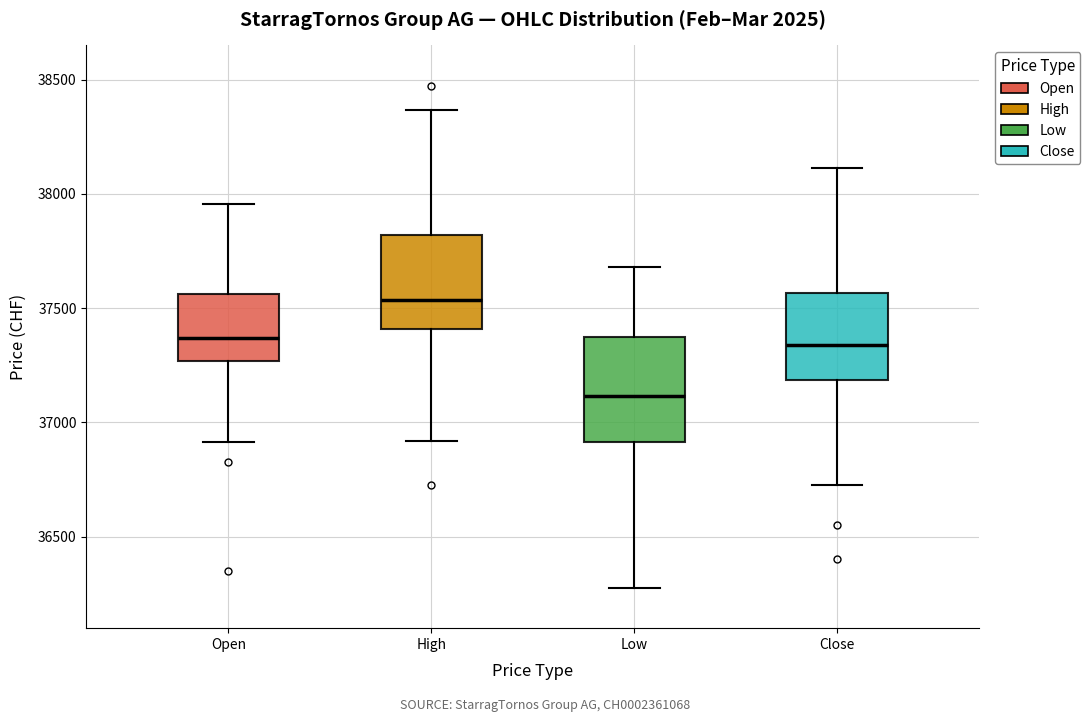

Reading left to right, read every box against the y-axis: the position of its median line, the range the box covers, and the ends of its whiskers. The values are not printed on the chart, so give them approximately, as read against the axis.

Open: median 37350, box 37250 to 37550, whiskers 36900 to 37950
High: median 37550, box 37400 to 37800, whiskers 36900 to 38350
Low: median 37100, box 36900 to 37400, whiskers 36300 to 37700
Close: median 37350, box 37200 to 37550, whiskers 36750 to 38100